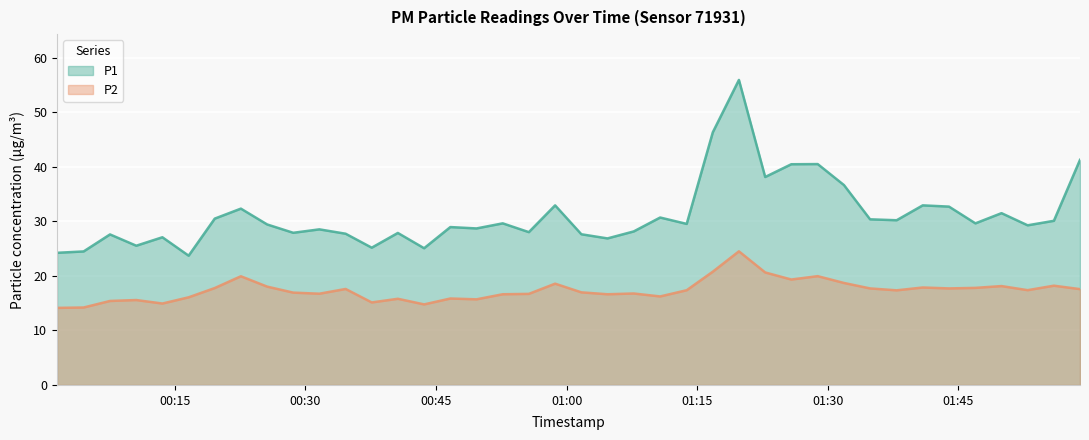

How many data points in P2 are less than 17?

19